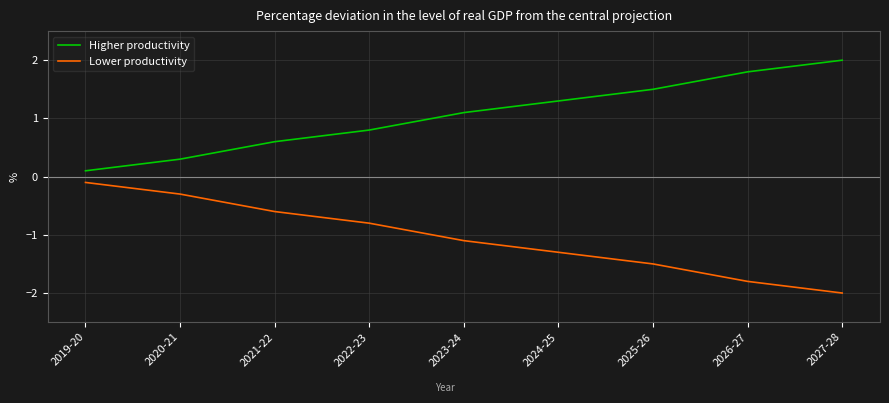

True or false: Higher productivity has a value of 2.0 at 2025-26.

False